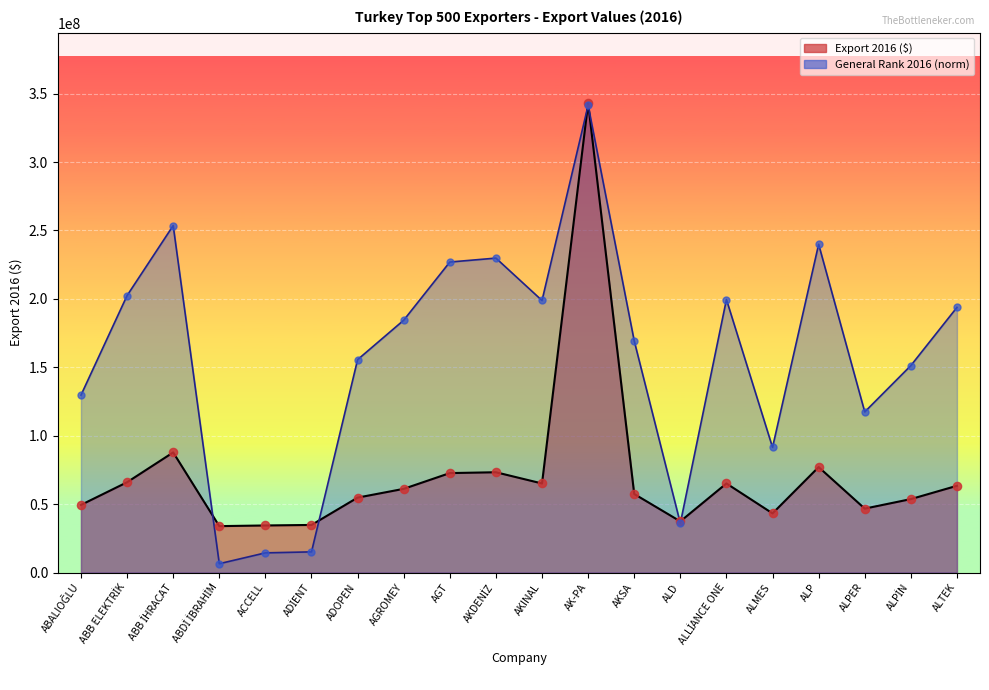

Which series has the widest spread of Y values?

General Rank 2016 (norm)